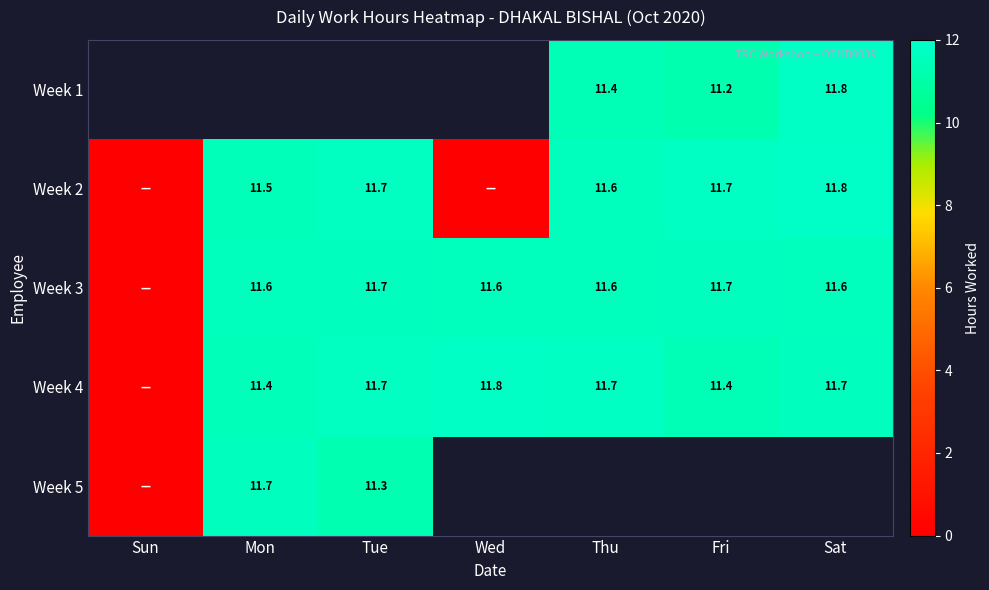

What is the sum of the Week 2 values at Fri and Sat?

23.5